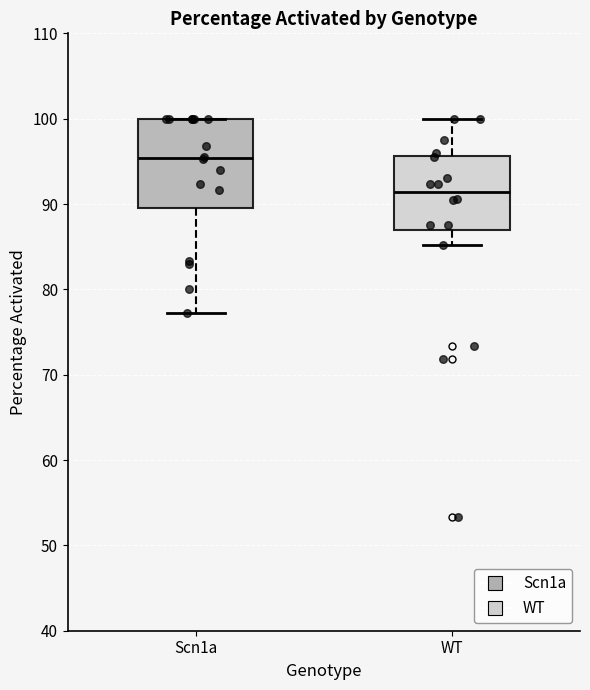

Reading left to right, read every box against the y-axis: the position of its median line, the range the box covers, and the ends of its whiskers. The values are not printed on the chart, so give them approximately, as read against the axis.

Scn1a: median 95, box 90 to 100, whiskers 77 to 100
WT: median 91, box 87 to 96, whiskers 85 to 100